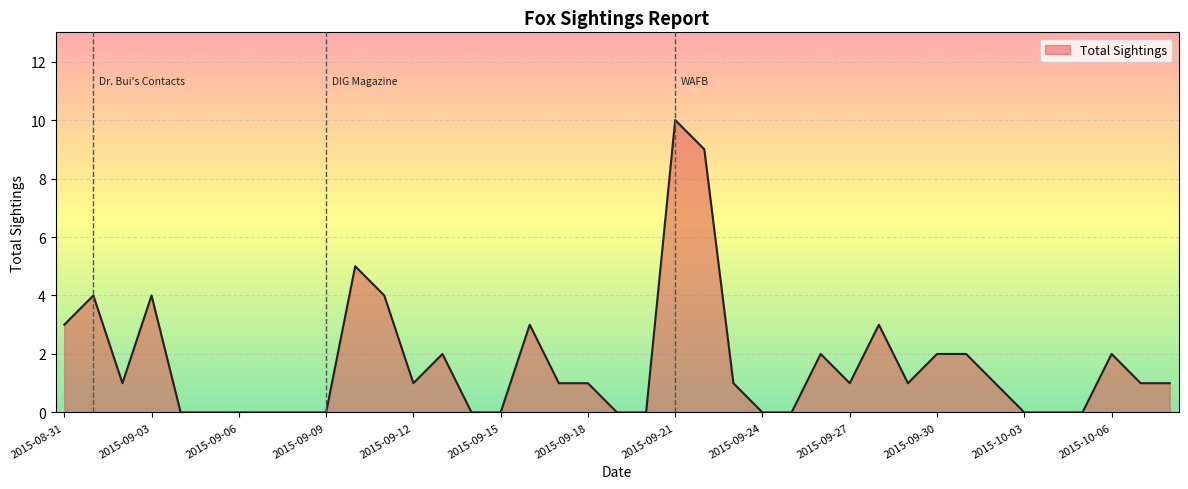

What is the difference between the maximum and minimum values?

10